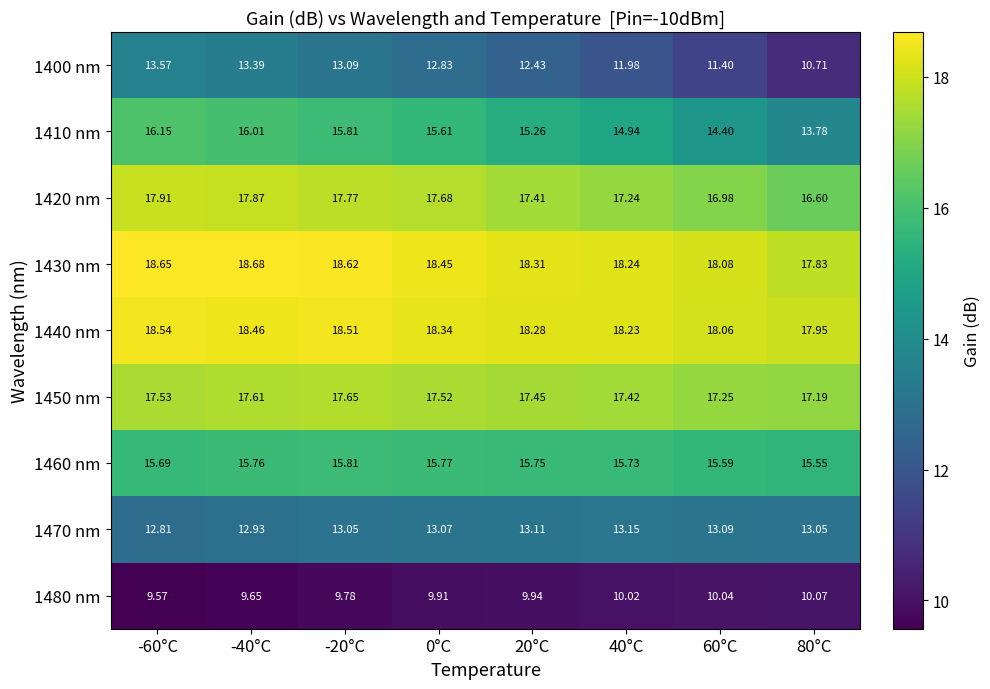

Is the value of 1440 nm at -20°C greater than the value of 1460 nm at -20°C?

Yes